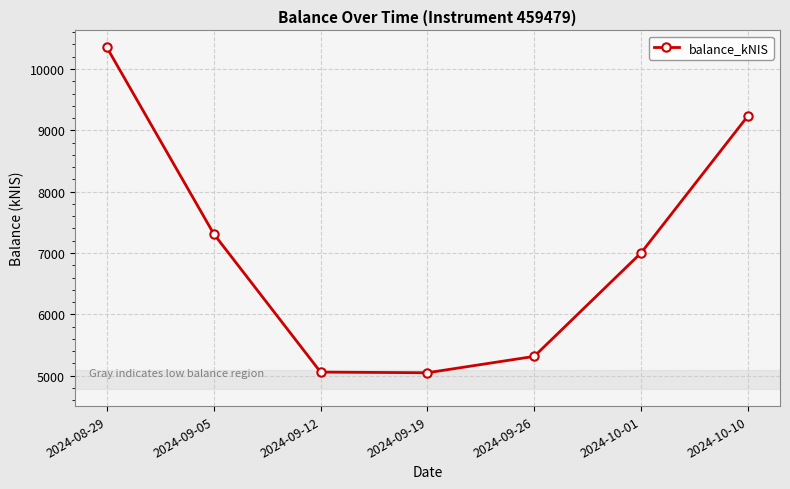

True or false: the data shows 2768.6 at 2024-09-19.

False